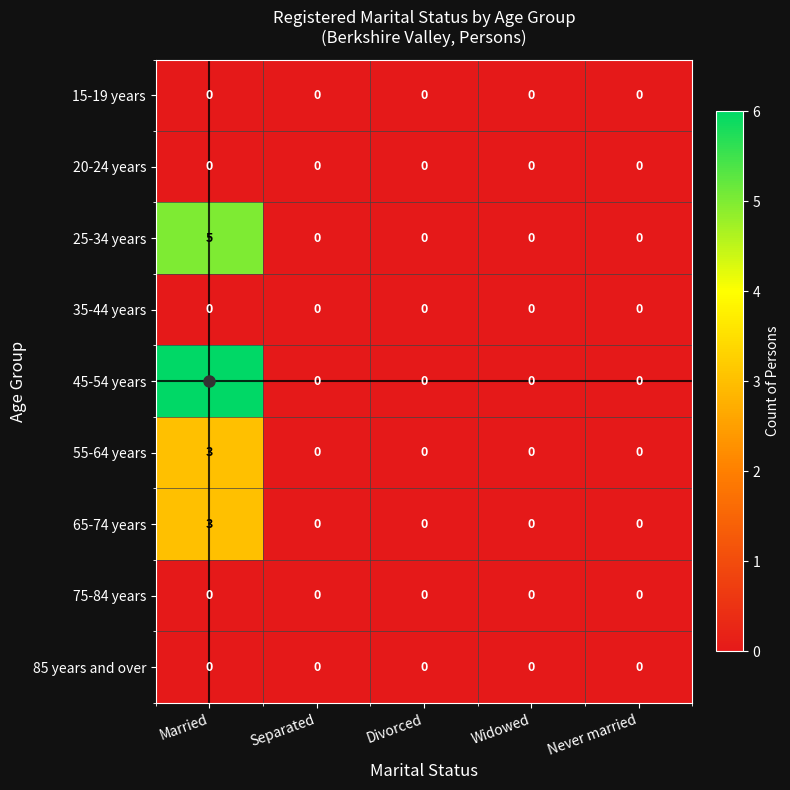

Which series has the largest total across all categories?

45-54 years